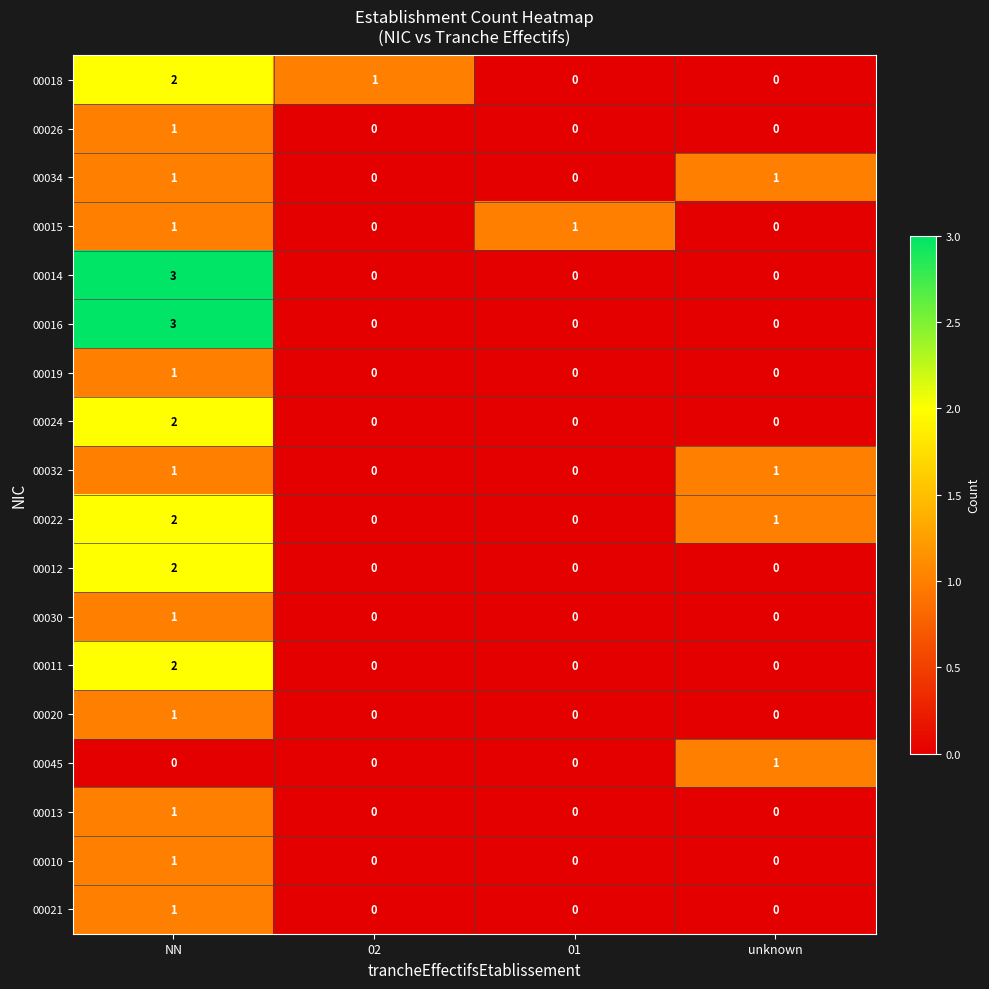

Is it true that 00022 equals 1 at unknown?

True